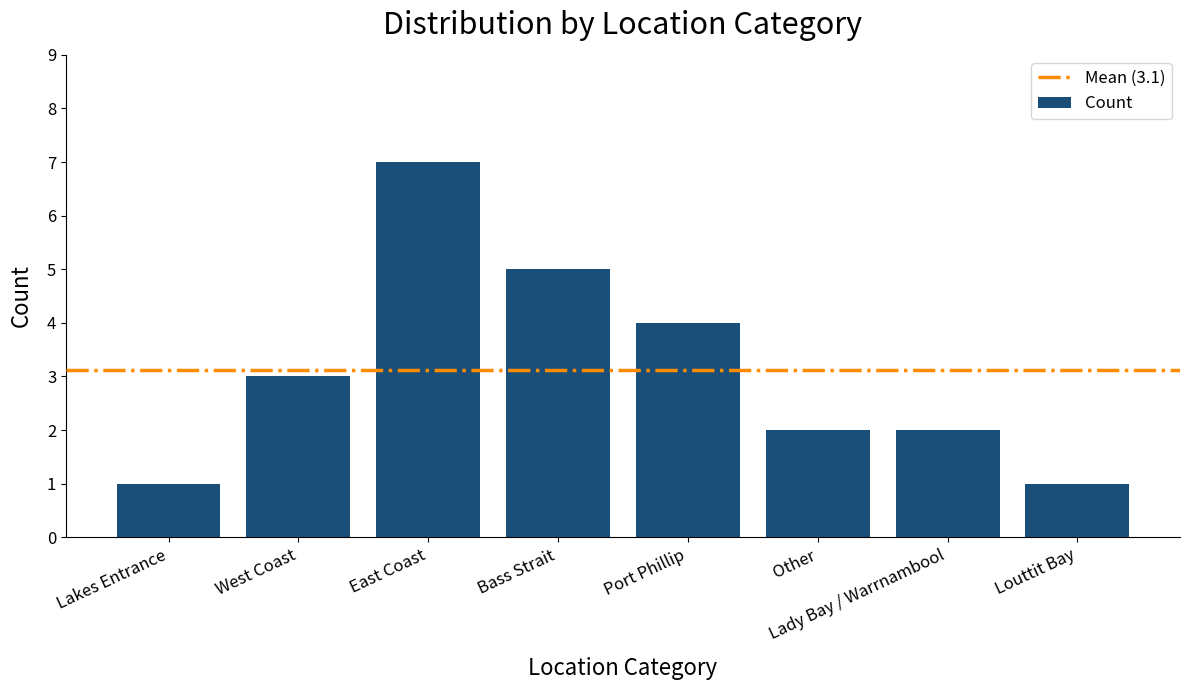

What position from the right is Port Phillip?

4